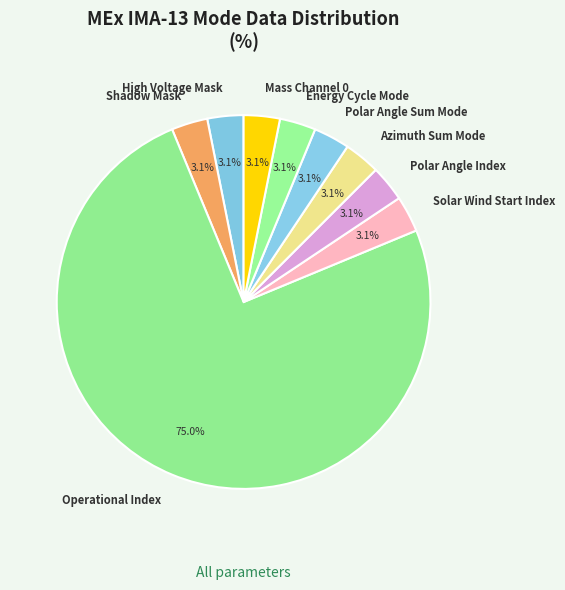

Which category has the biggest portion of the pie?

Operational Index